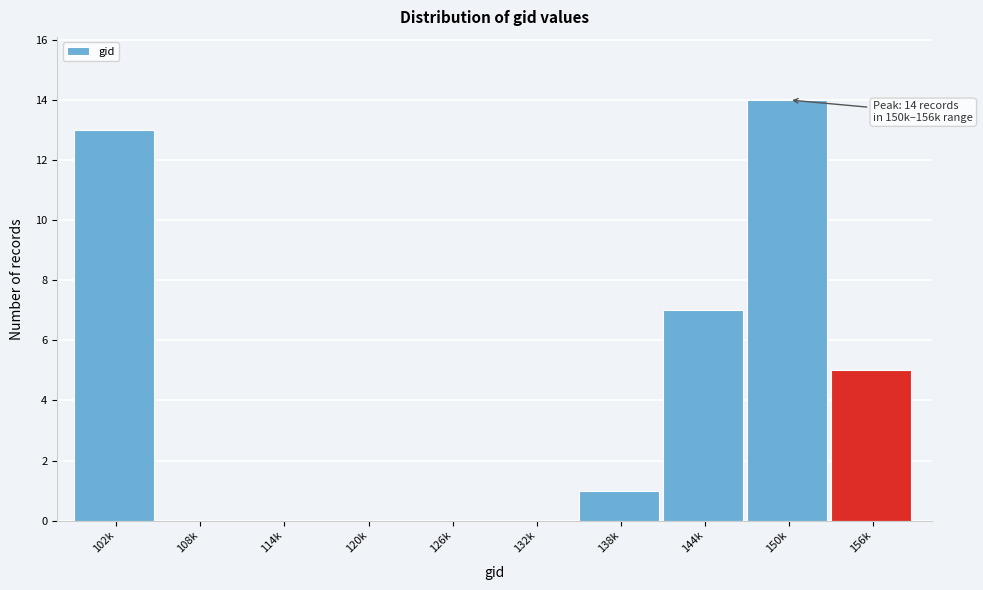

Reading left to right, list all the values displayed in this chart.

102k=13	108k=0	114k=0	120k=0	126k=0	132k=0	138k=1	144k=7	150k=14	156k=5